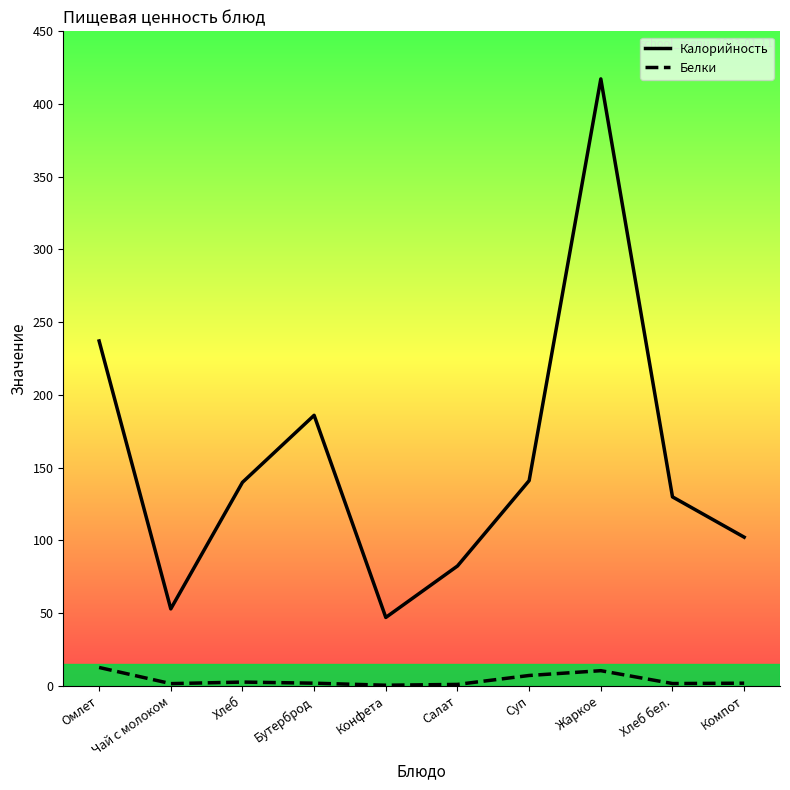

Which series has the widest spread of values?

Калорийность